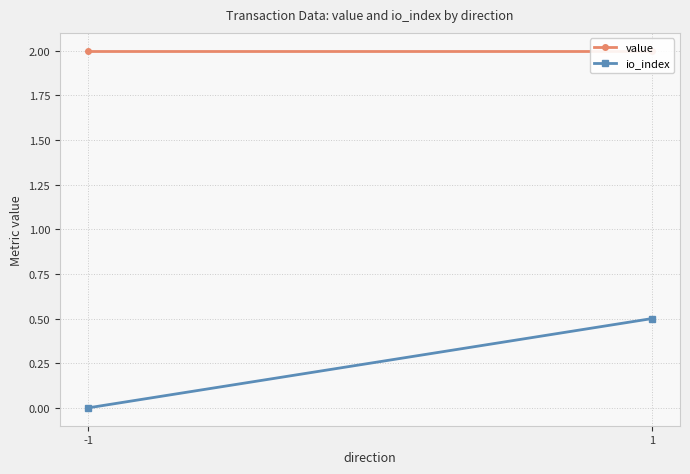

Which category has the lowest value across all series?

-1